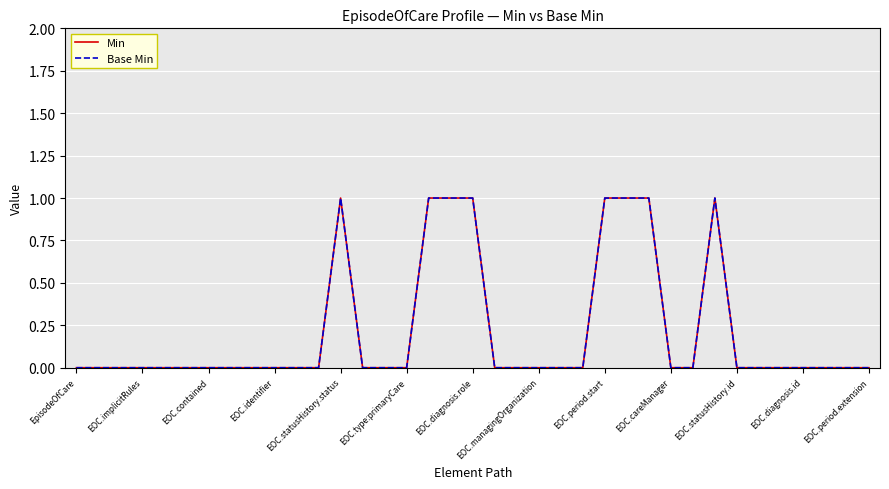

List the series in order of their peak value, highest first.

Min, Base Min